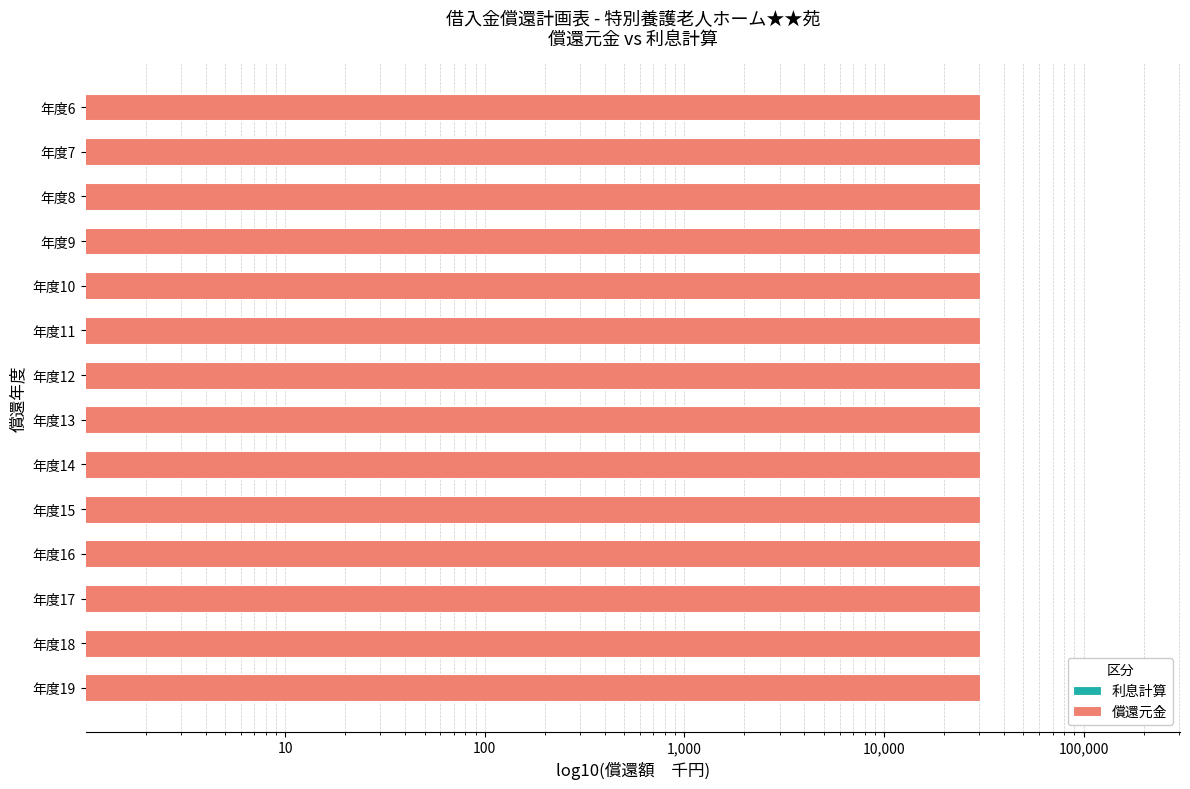

How many values in the 償還元金 series exceed 30230?

1